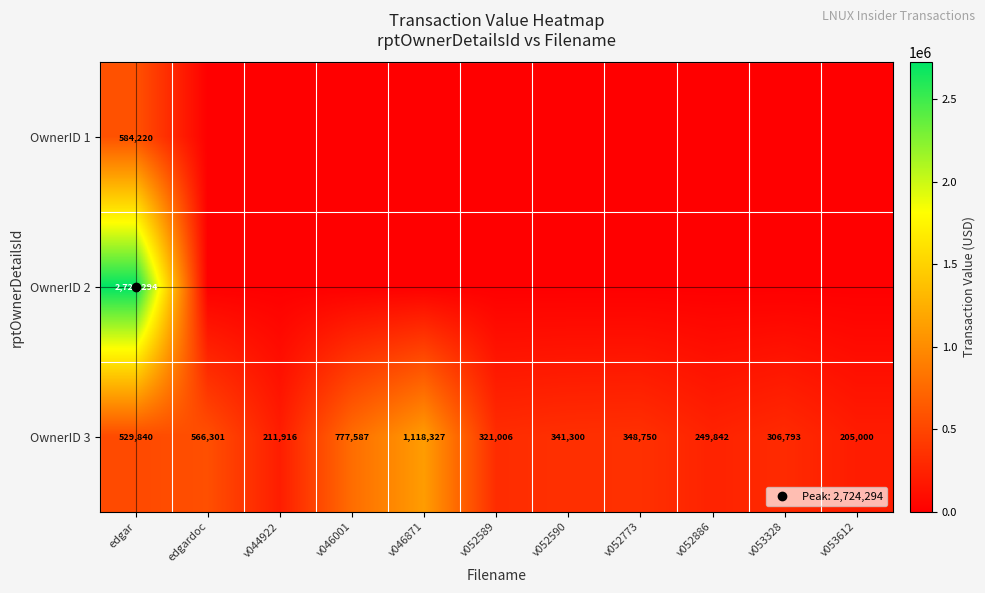

The value of OwnerID 3 at v046871 is 1746010. True or false?

False